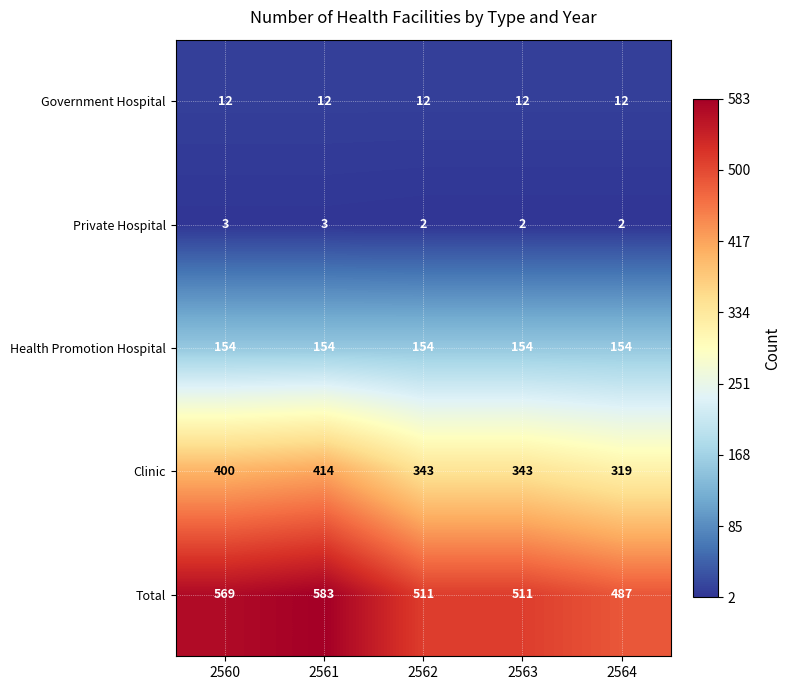

Which series has the largest range (max minus min)?

Total